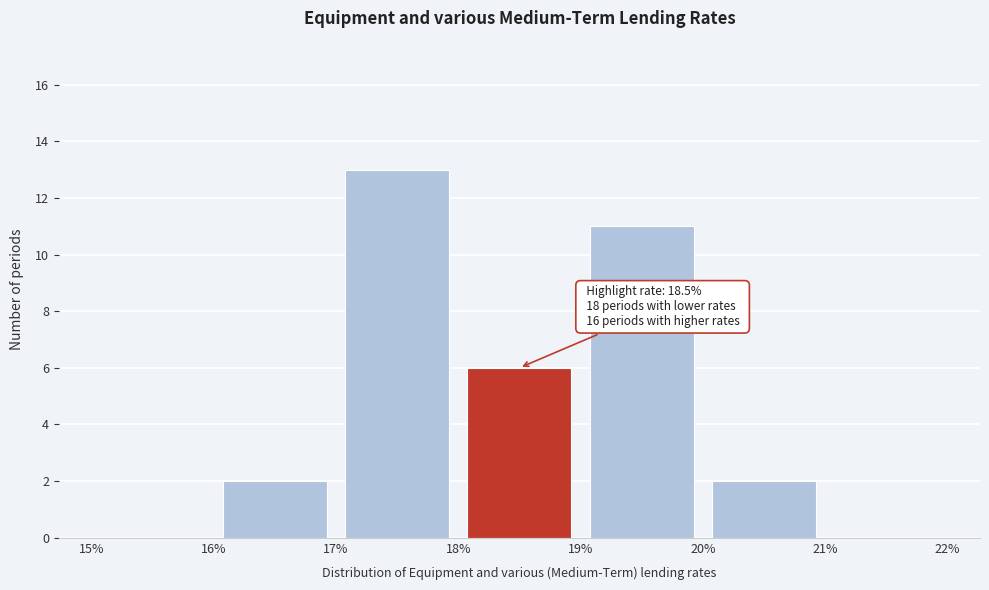

Over which range of the x-axis is the bar tallest?

17% to 18%